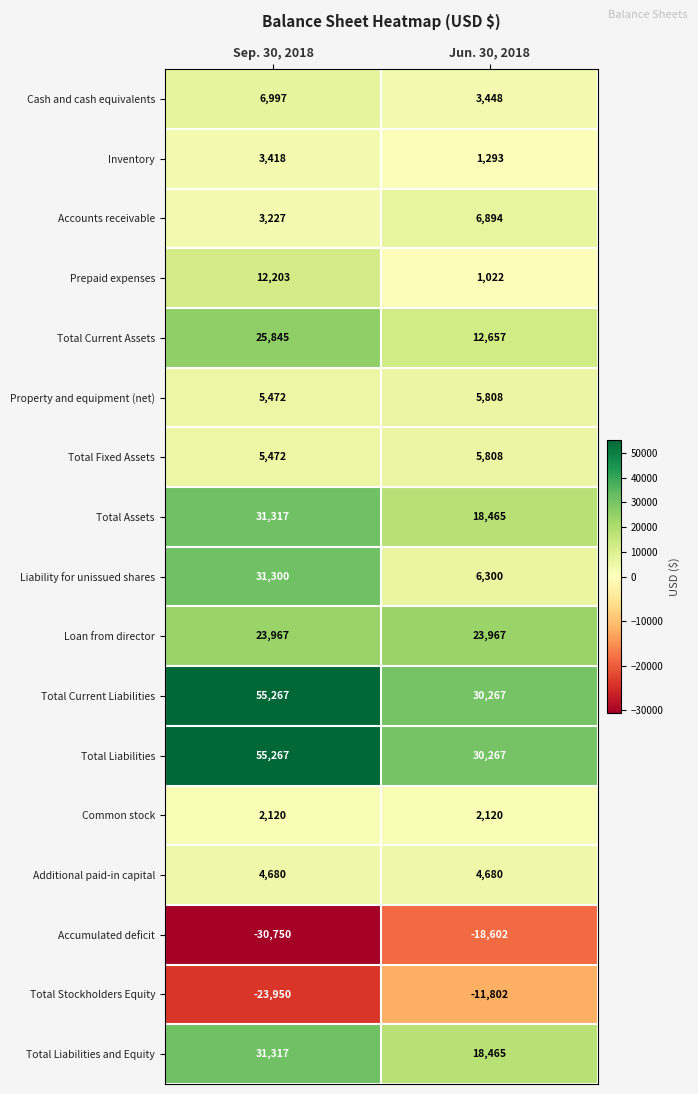

Read the Liability for unissued shares value at Jun. 30, 2018.

6300